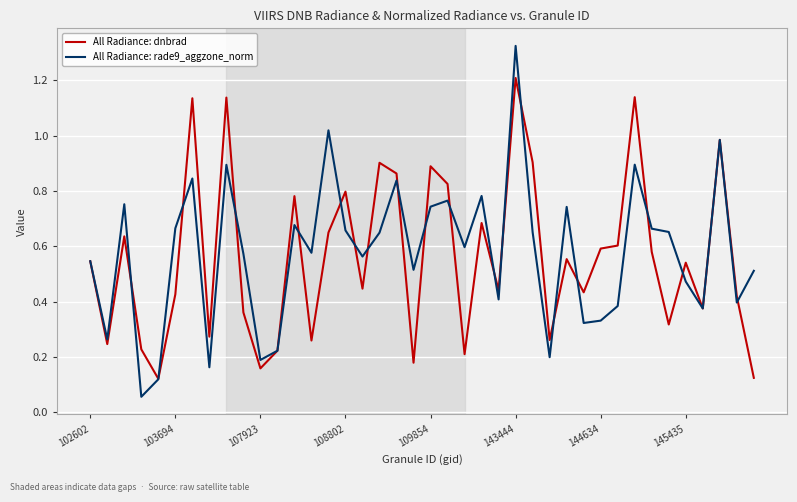

Which series has the largest range (max minus min)?

All Radiance: rade9_aggzone_norm